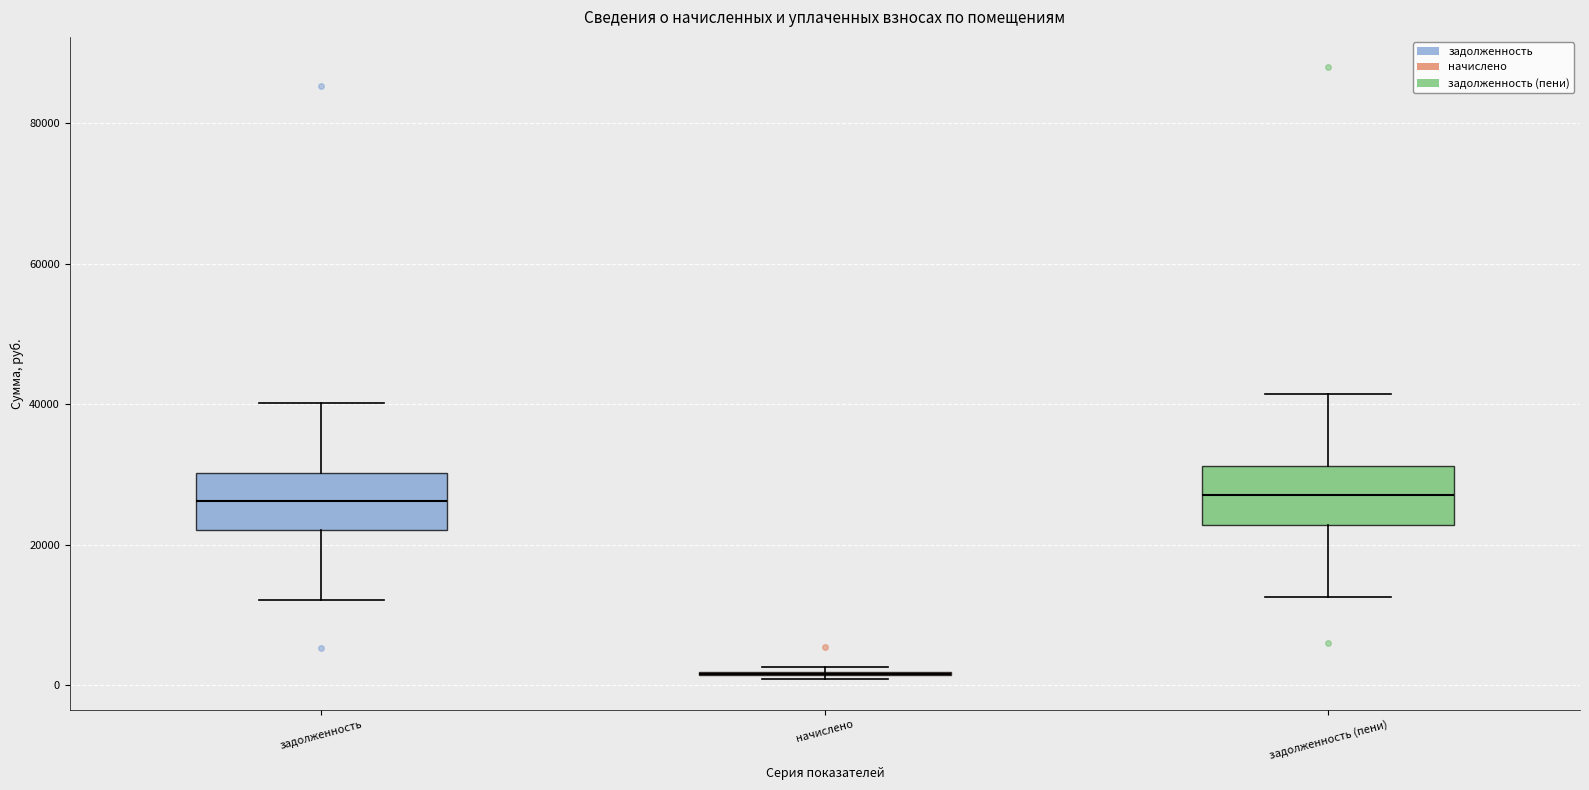

Reading left to right, transcribe this box plot: for each box, give where its median line is, the range the box spans, and where its two whiskers end, as read against the y-axis. The values are not printed on the chart, so give them approximately, as read against the axis.

задолженность: median 26000, box 22000 to 30000, whiskers 12000 to 40000
начислено: box collapsed to a line at 2000, whiskers 0 to 2000
задолженность (пени): median 28000, box 22000 to 32000, whiskers 12000 to 42000